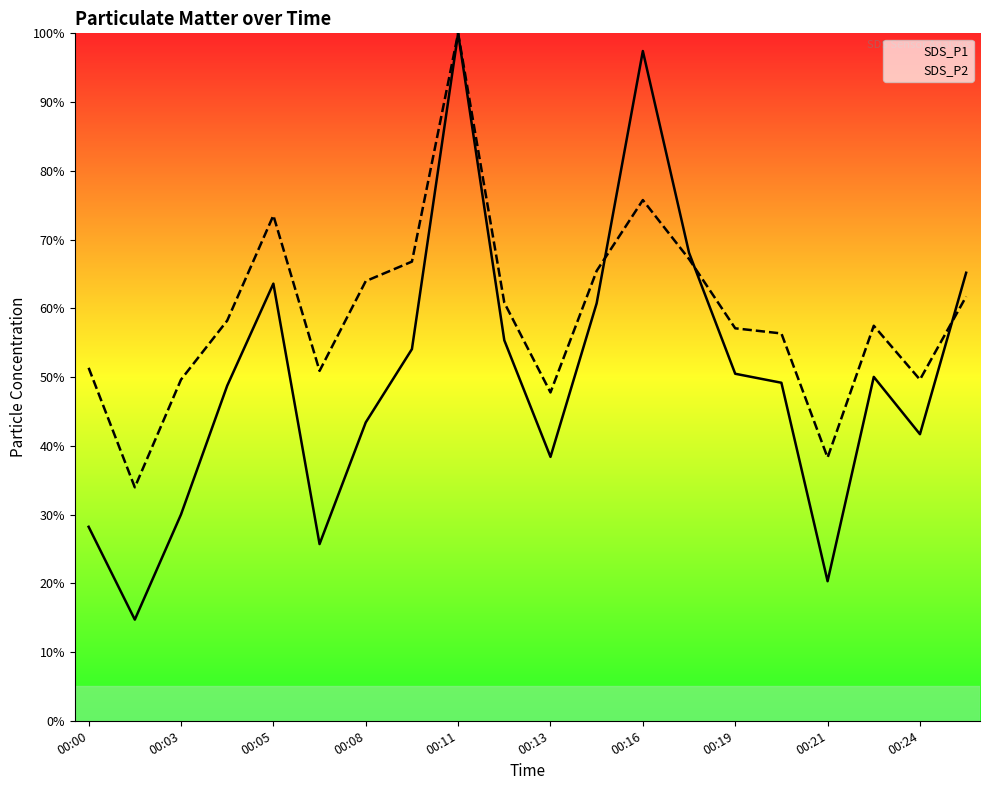

True or false: SDS_P1 has a value of 65.8 at 18.

False